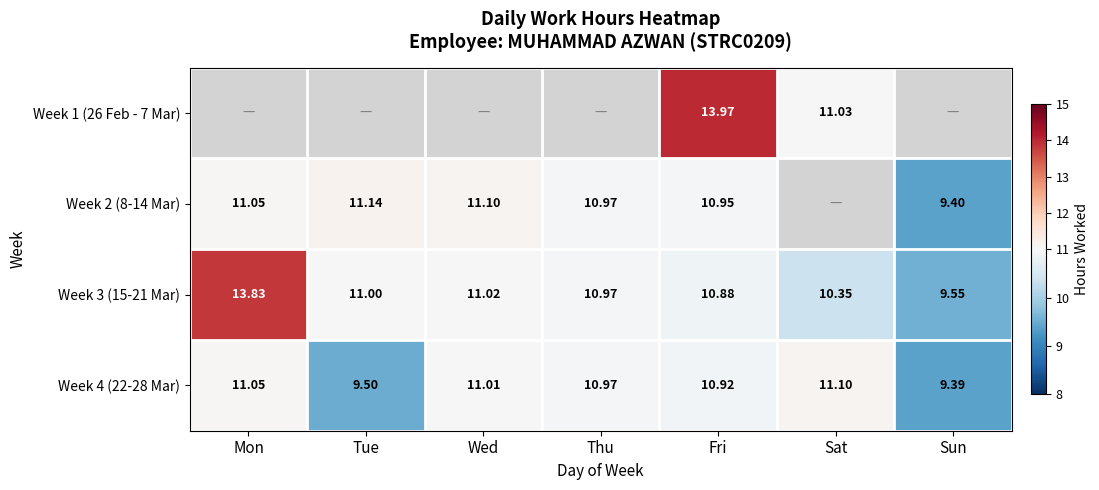

What value does the Week 3 (15-21 Mar) series have at Fri?

10.9